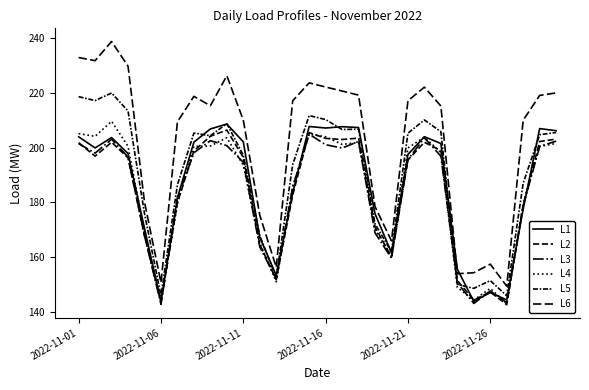

Which series has the largest total across all categories?

L6